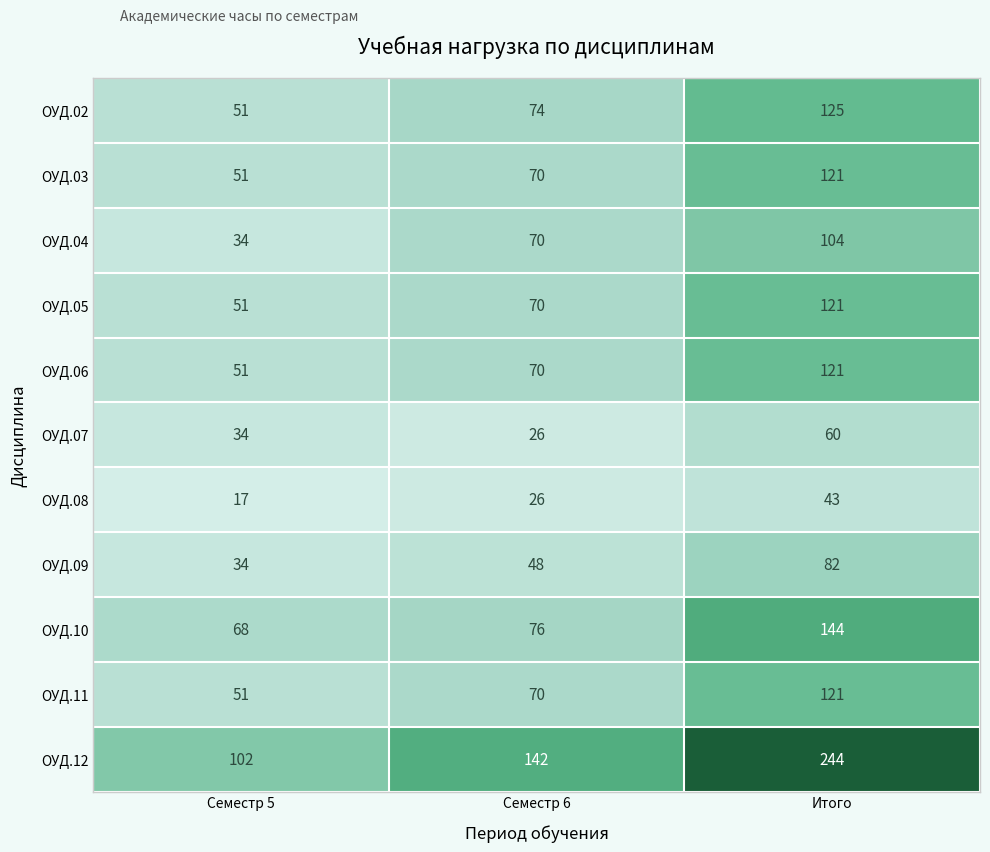

What is the difference between the maximum and minimum values in the ОУД.08 series?

26